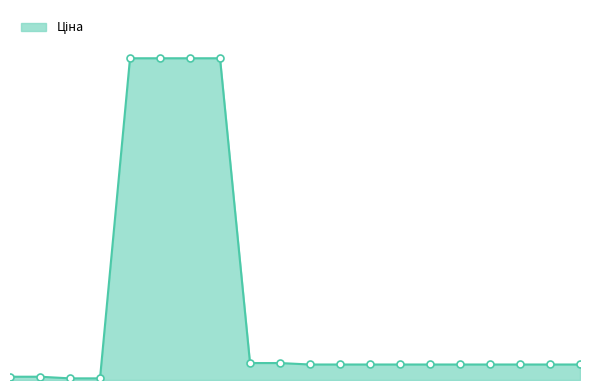

Is this an area chart (filled region under the line)?

Yes